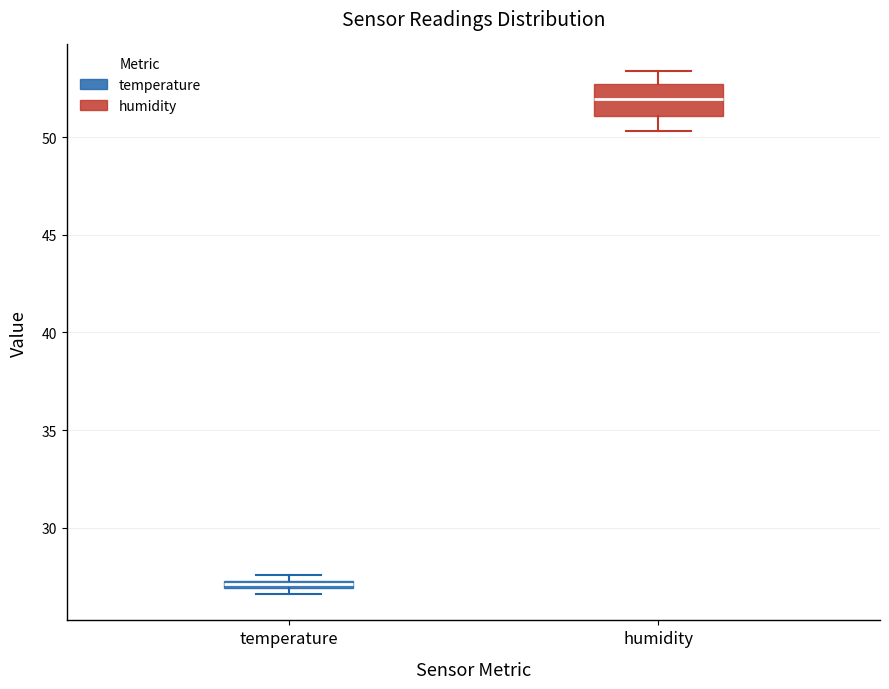

Which box is the tallest, from its lower edge to its upper edge?

humidity